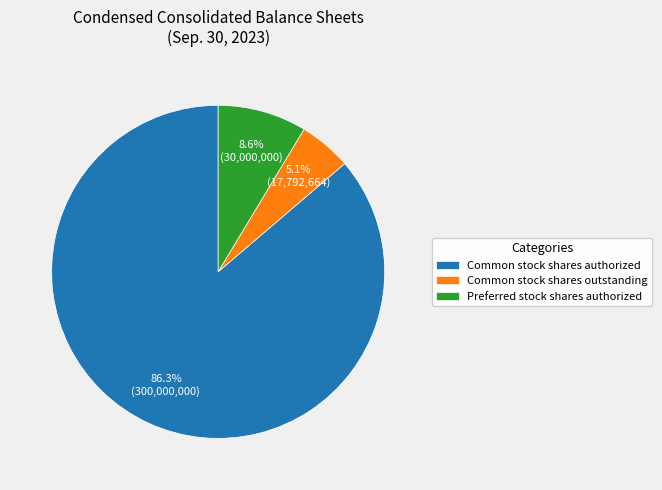

Does Common stock shares authorized represent more than half of the total?

Yes